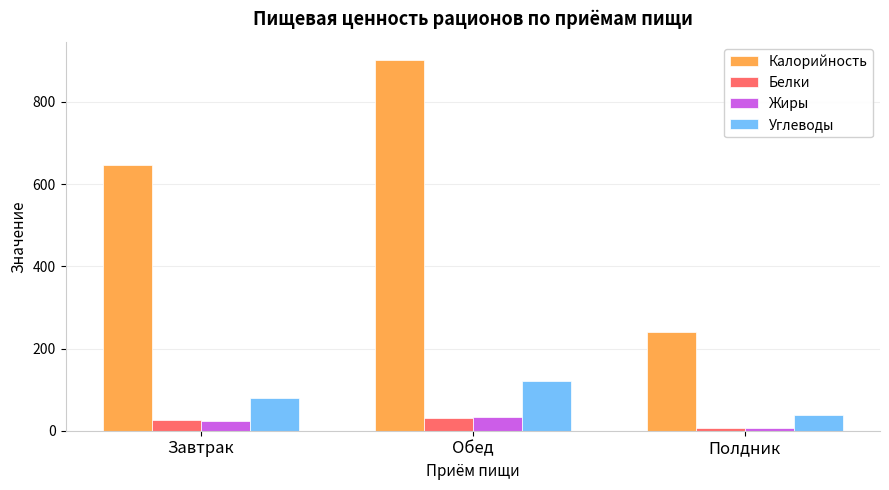

What is the total value across all series at Обед?

1084.5